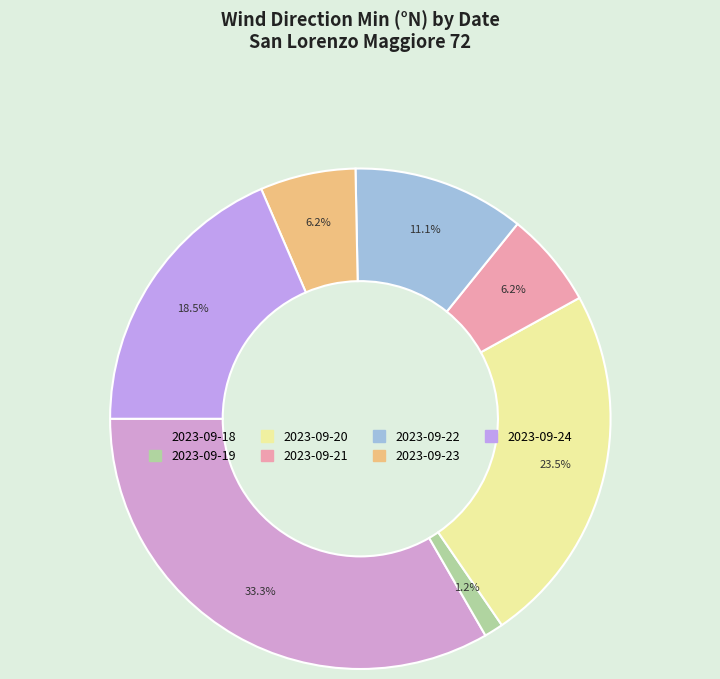

To the nearest percent, what is the difference between the 2023-09-19 and 2023-09-20 slice percentages?

22%